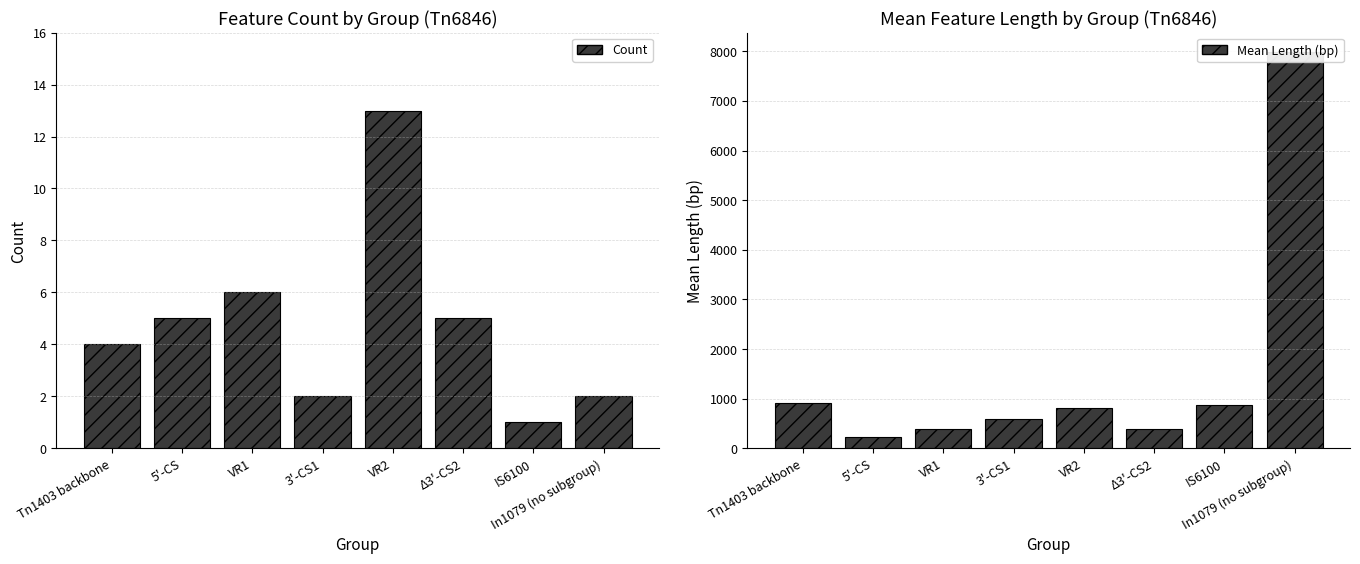

Reading right to left, what are all the values shown in this chart?

Count: 2.0	1.0	5.0	13.0	2.0	6.0	5.0	4.0
Mean Length (bp): 7977.0	880.0	387.8	819.3	594.0	382.3	220.8	916.0